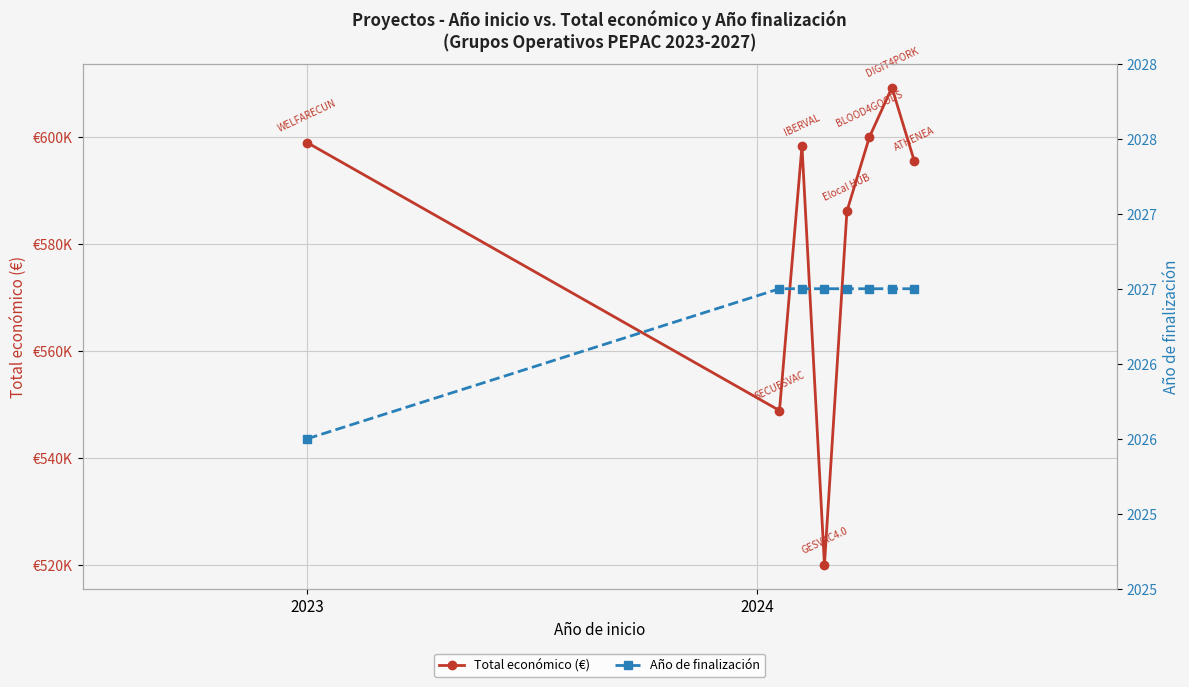

What is the difference between the maximum and minimum values in the Año de finalización series?

1